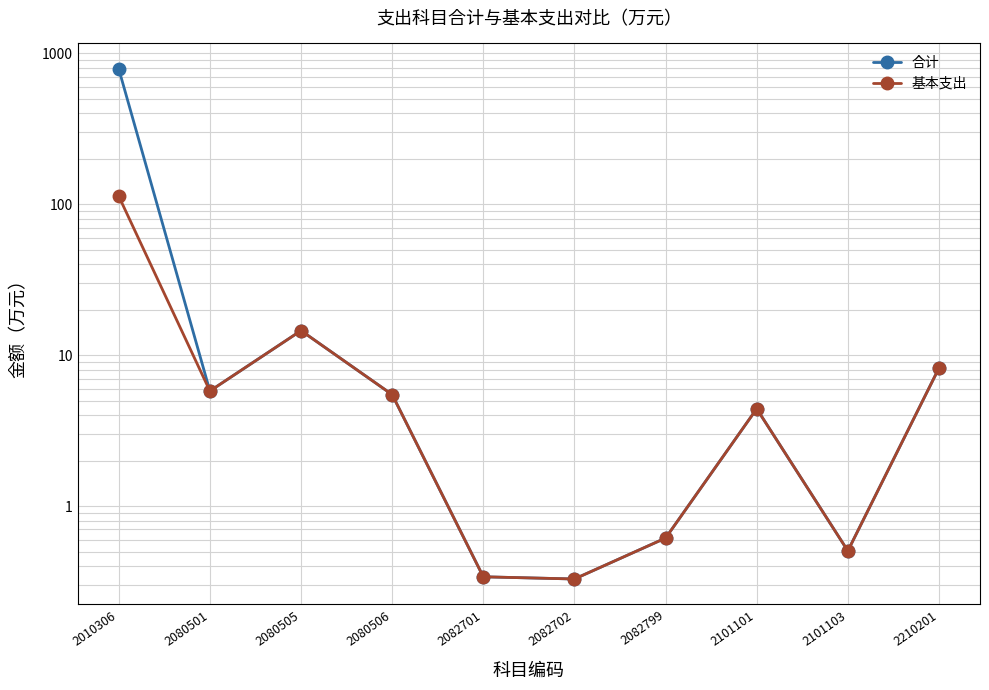

True or false: 基本支出 and 合计 intersect in this chart.

False